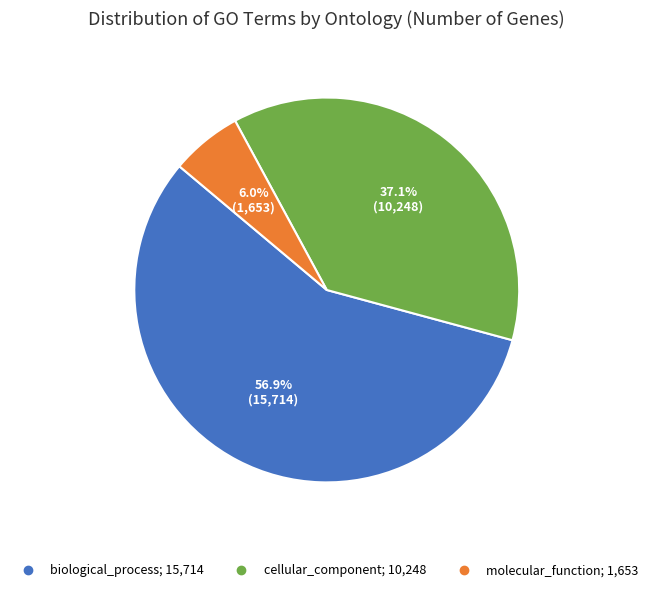

To the nearest percent, what is the average slice percentage?

33%